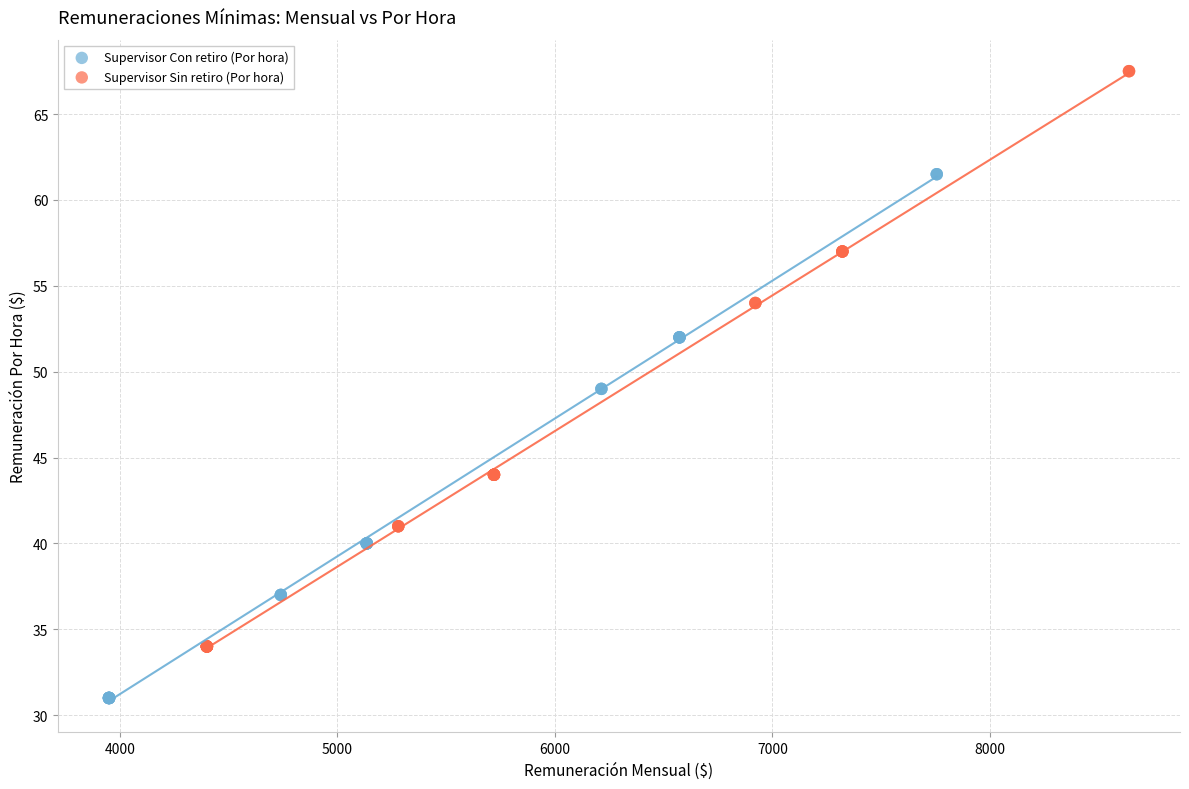

Which series reaches the maximum Y coordinate?

Supervisor Sin retiro (Por hora)